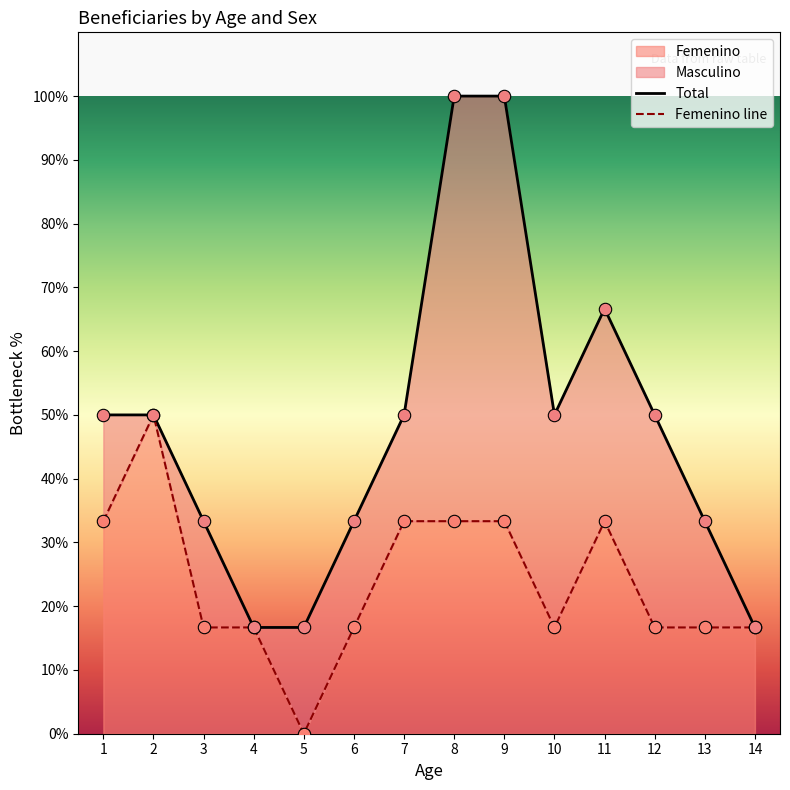

Approximately how many times larger is the value at 6 compared to 3?

1.0